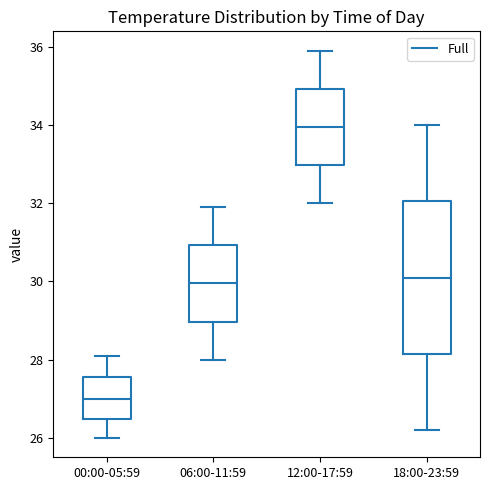

Which box is the tallest, from its lower edge to its upper edge?

18:00-23:59